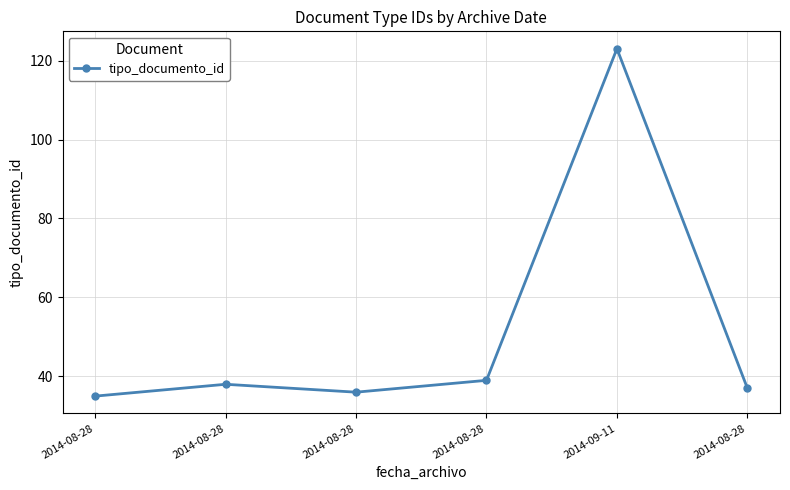

Where is the first local maximum?

2014-08-28